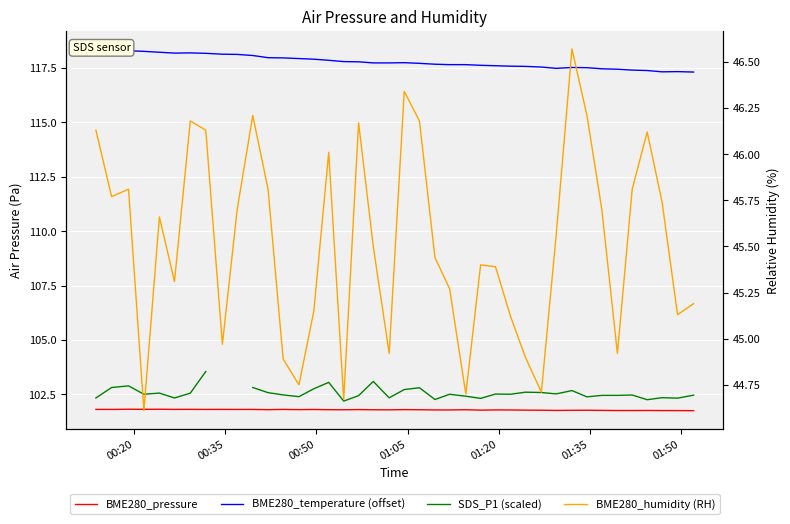

Is it true that BME280_temperature (offset) equals 202.1 at 21?

False